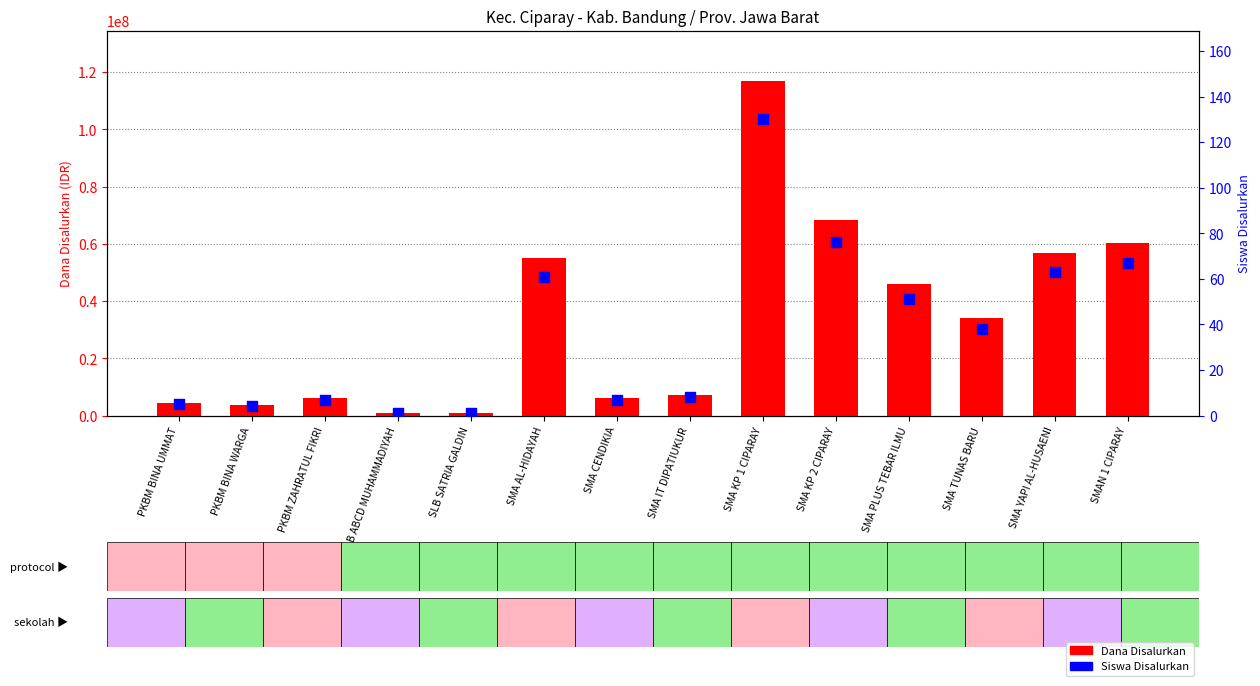

Is the value of Siswa Disalurkan at SLB ABCD MUHAMMADIYAH greater than the value of Dana Disalurkan at PKBM BINA WARGA?

No